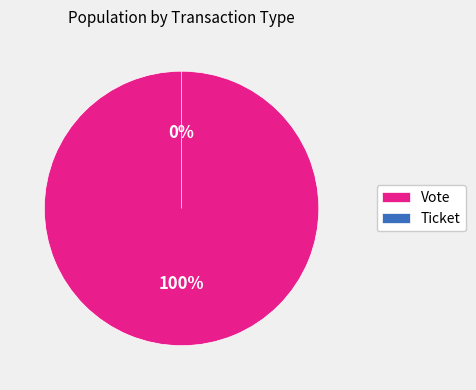

How many segments does this pie chart have?

2